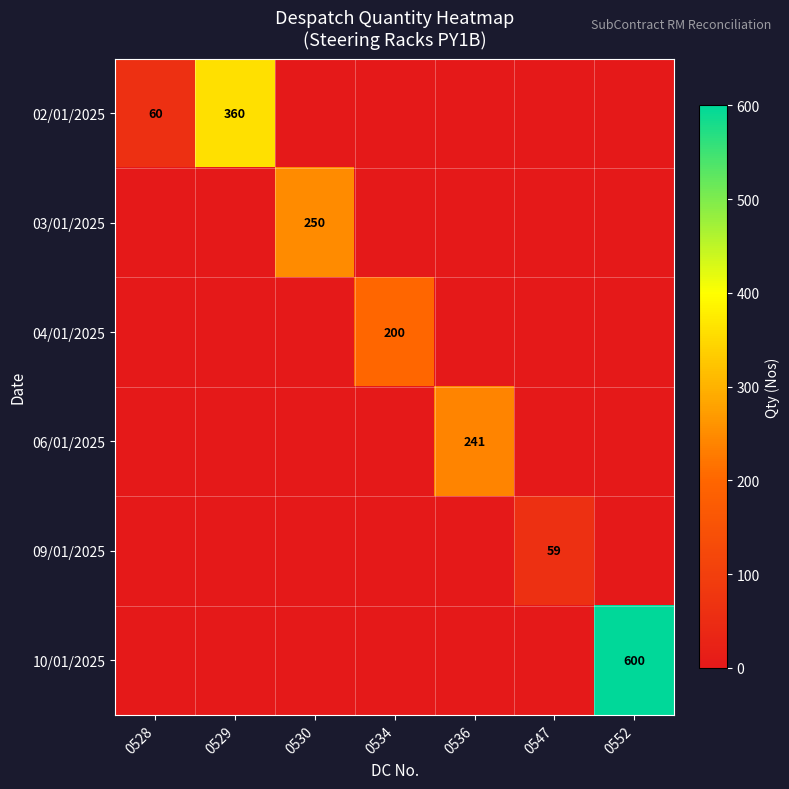

What is the maximum value for row_0?

360